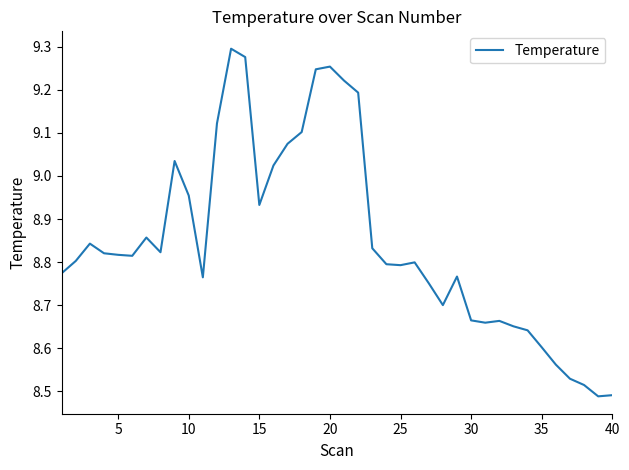

What is the difference between the maximum and minimum values?

0.8